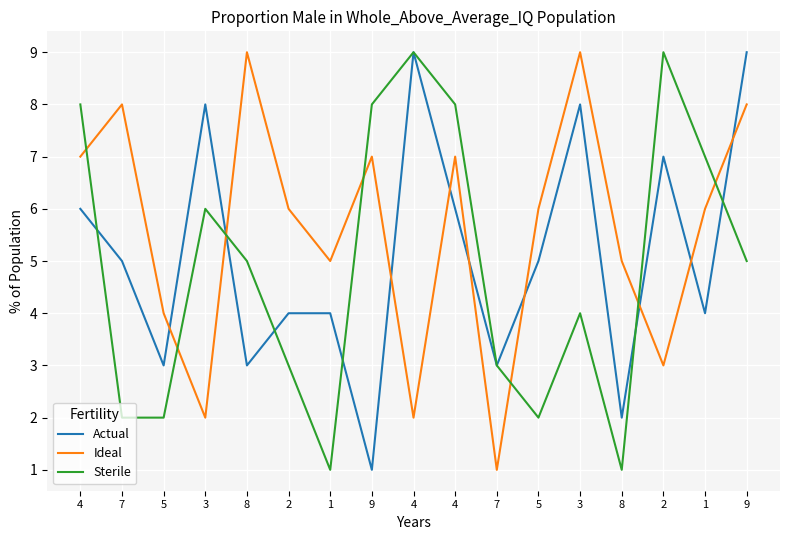

The value of Actual at 3 is 2. True or false?

False